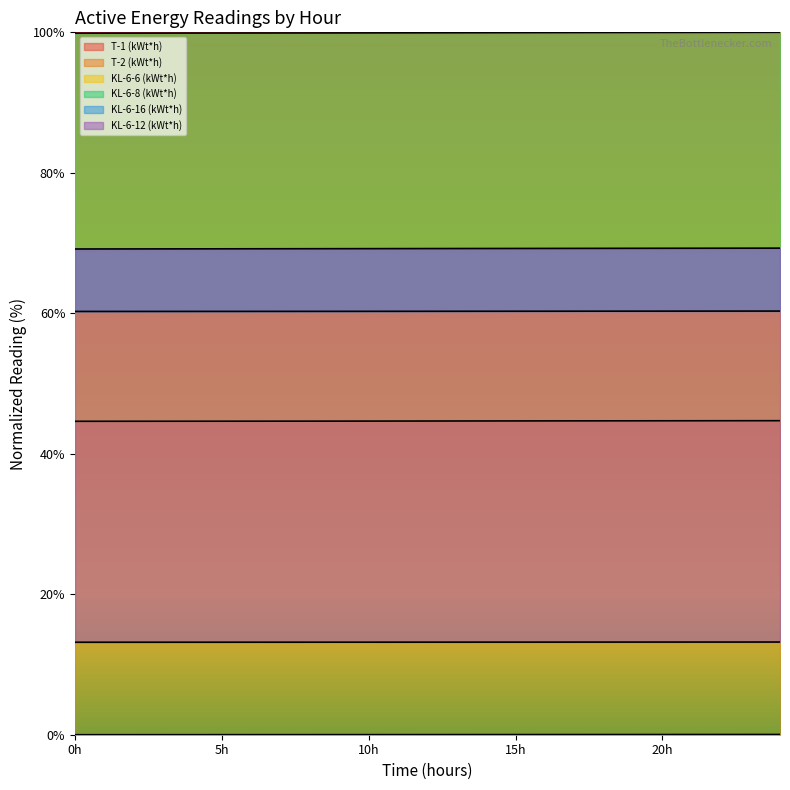

Does the chart have visible grid lines?

No